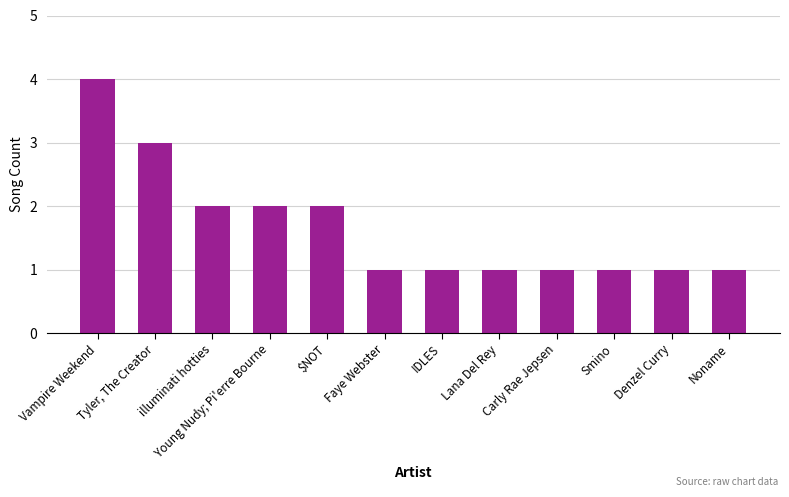

What is the maximum value shown in the chart?

4